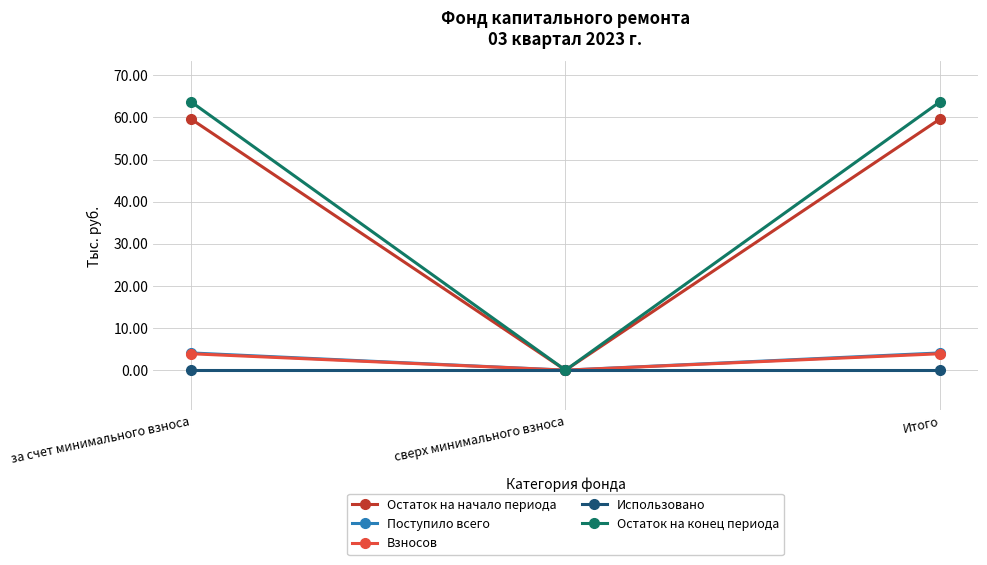

How many lines are shown in the chart?

5